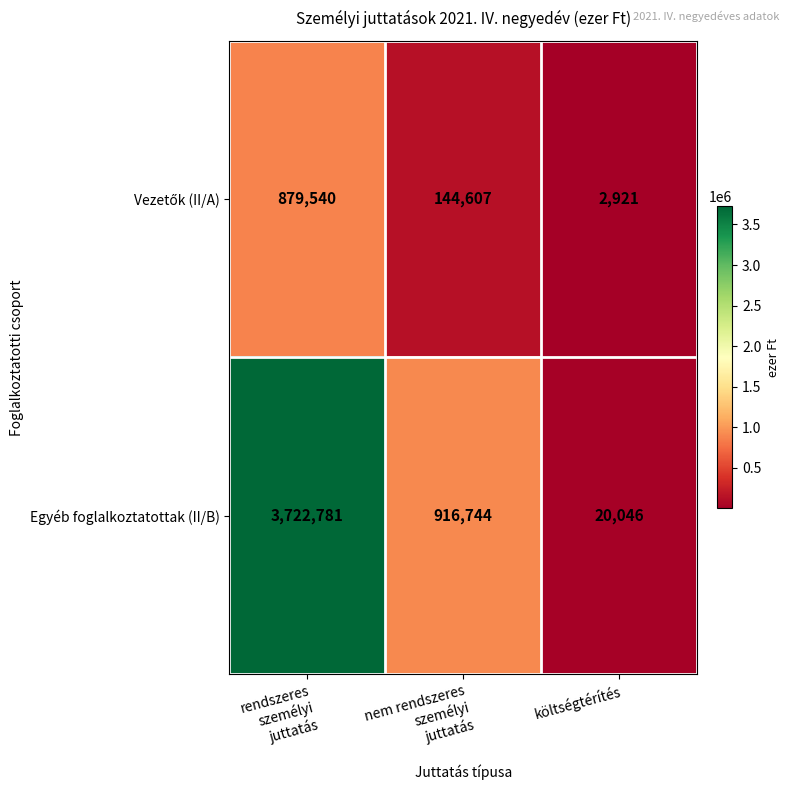

Count the Egyéb foglalkoztatottak (II/B) values in the range 20046 to 3722781.

3